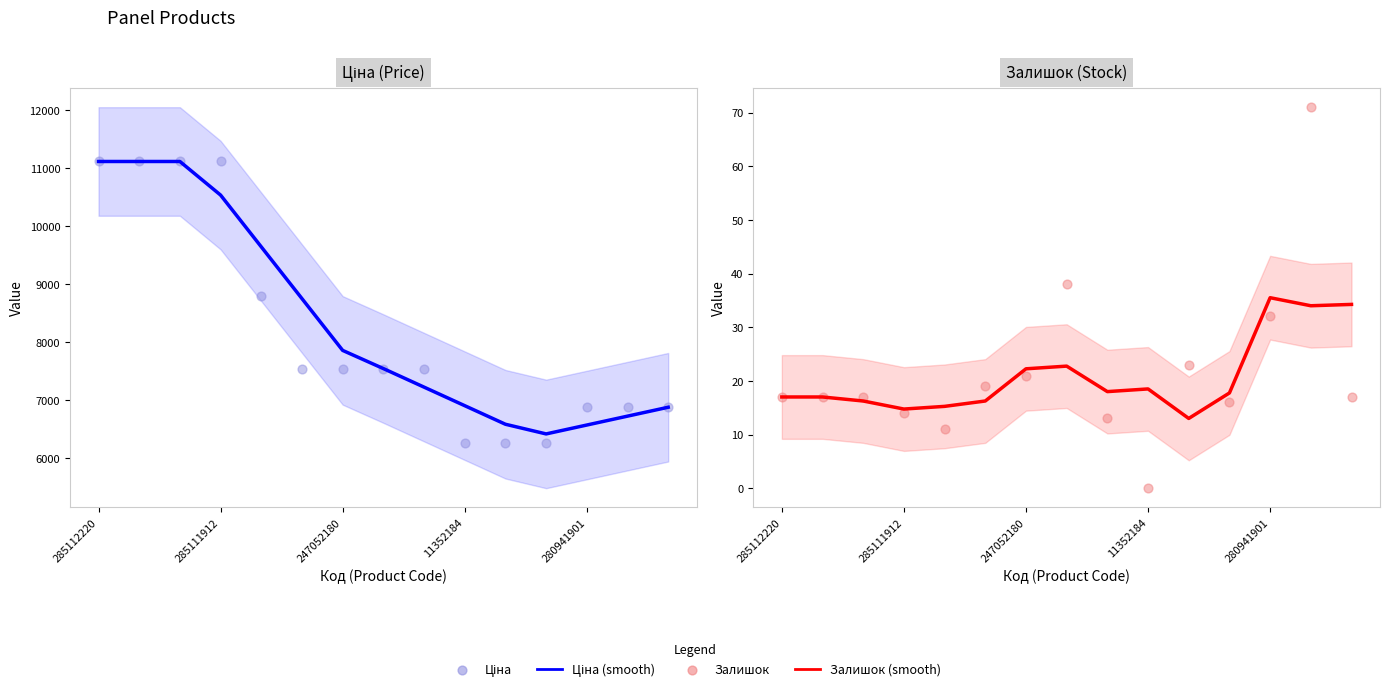

At which category is the sum across all series the highest?

285112220